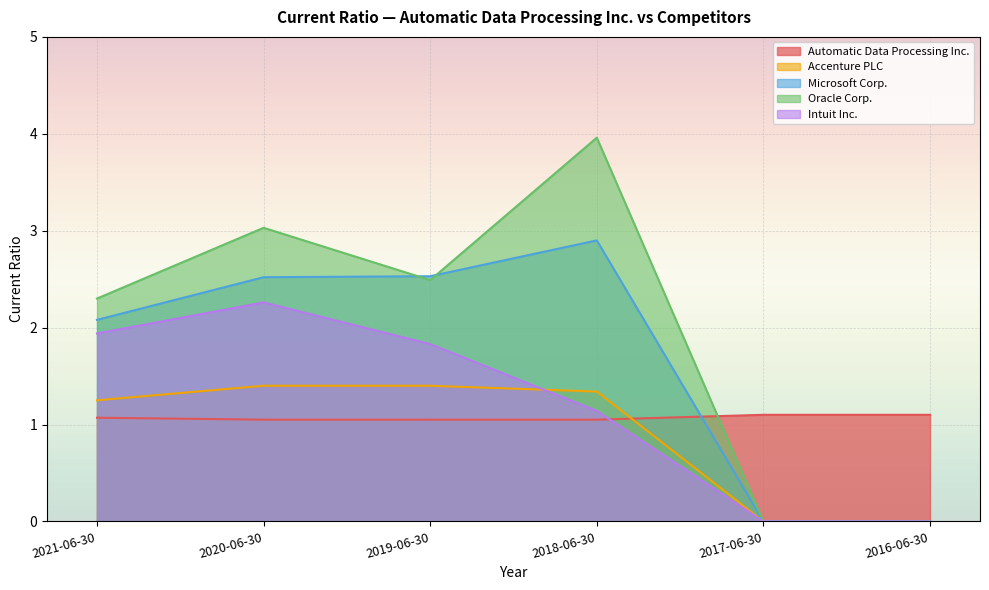

Between 2018-06-30 and 2021-06-30, which is larger?

2021-06-30